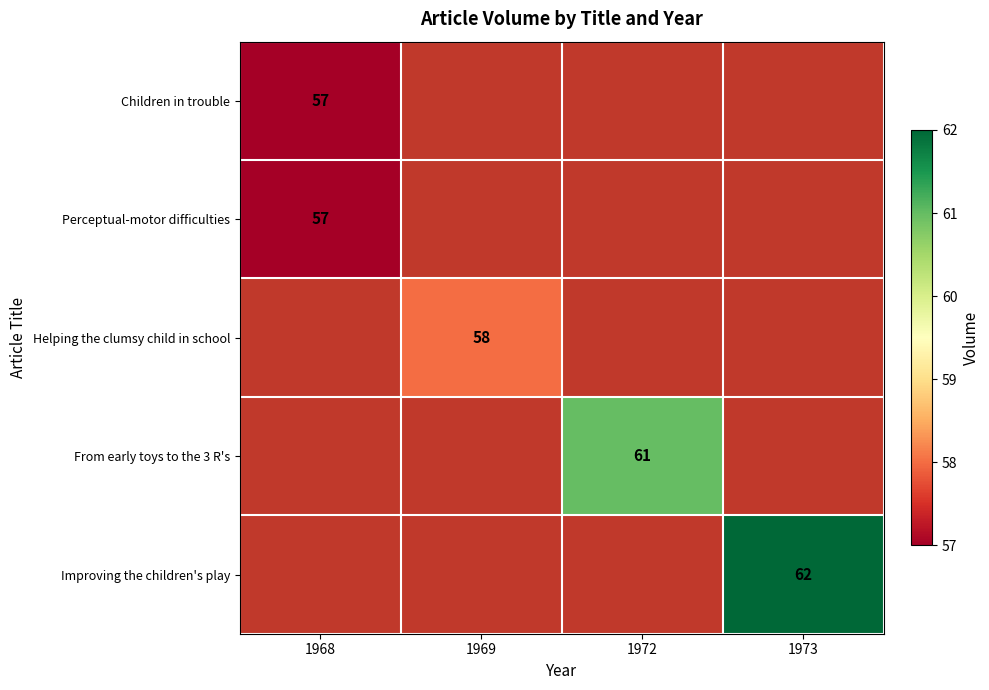

Count the number of data series in this chart.

5